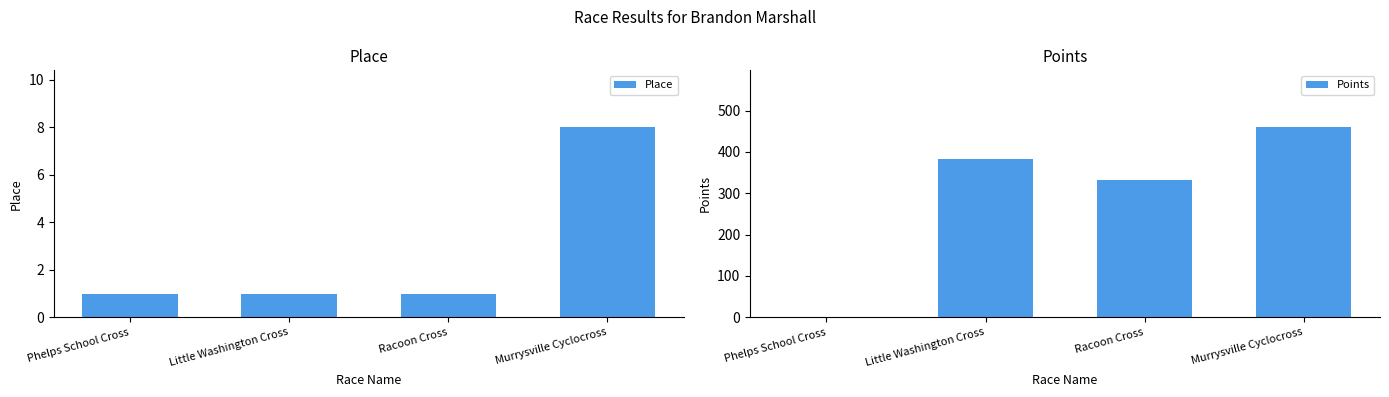

Does the chart contain any negative values?

No